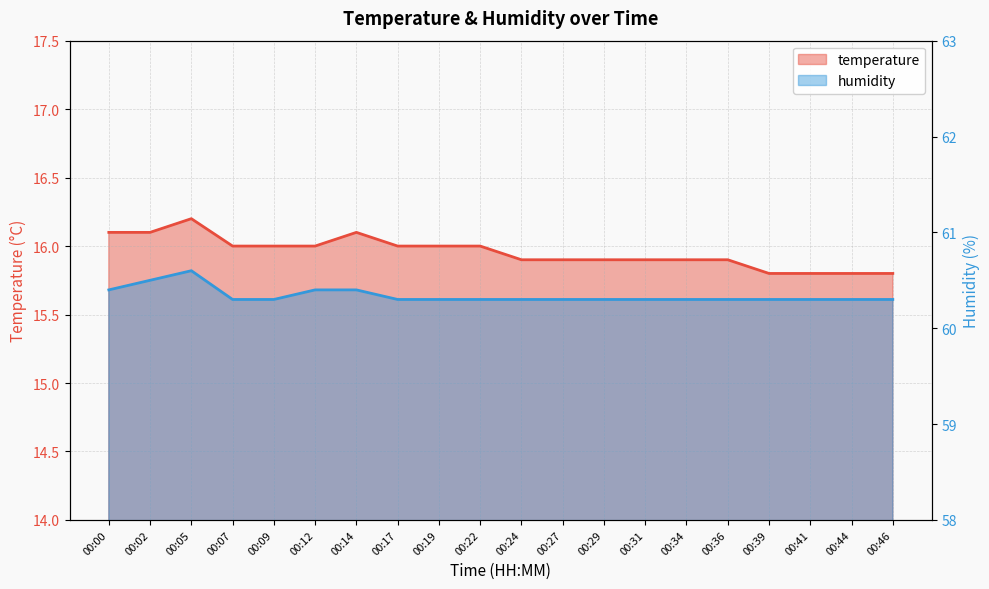

True or false: temperature has more than 2 interior local peaks.

False